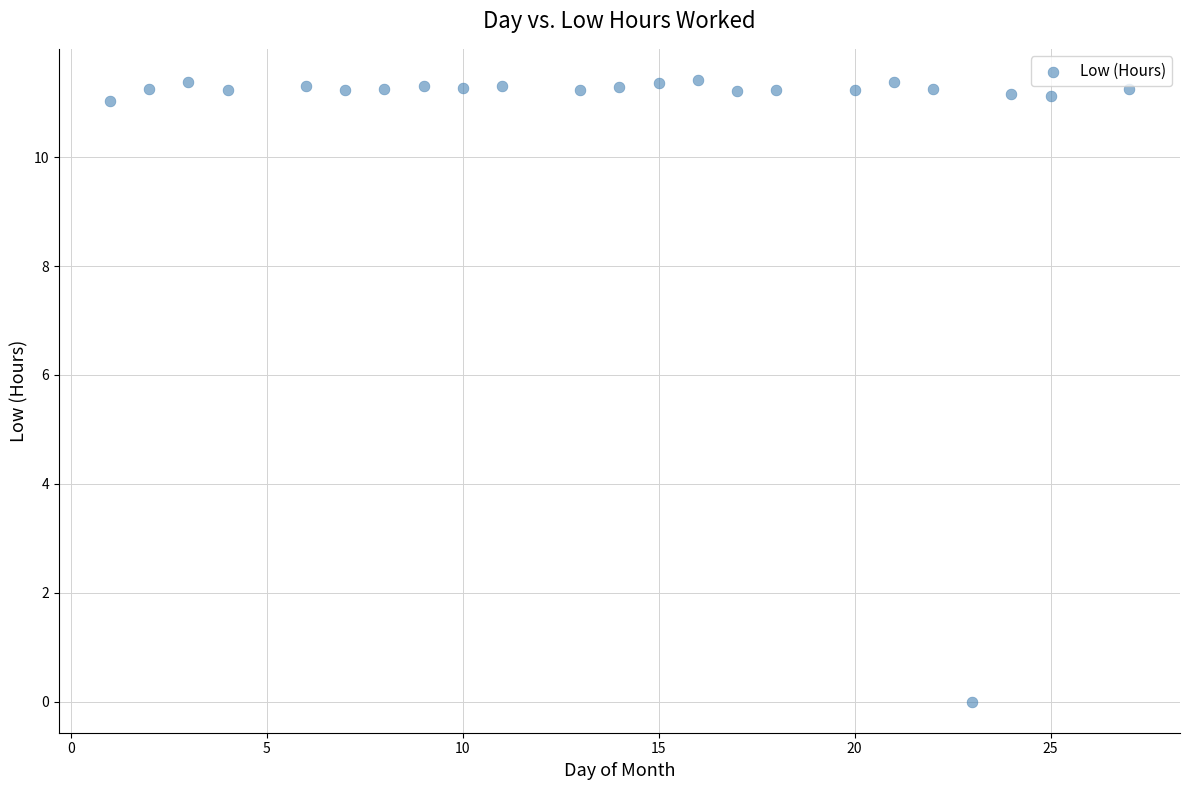

What is the range of X values (max minus min)?

26.0